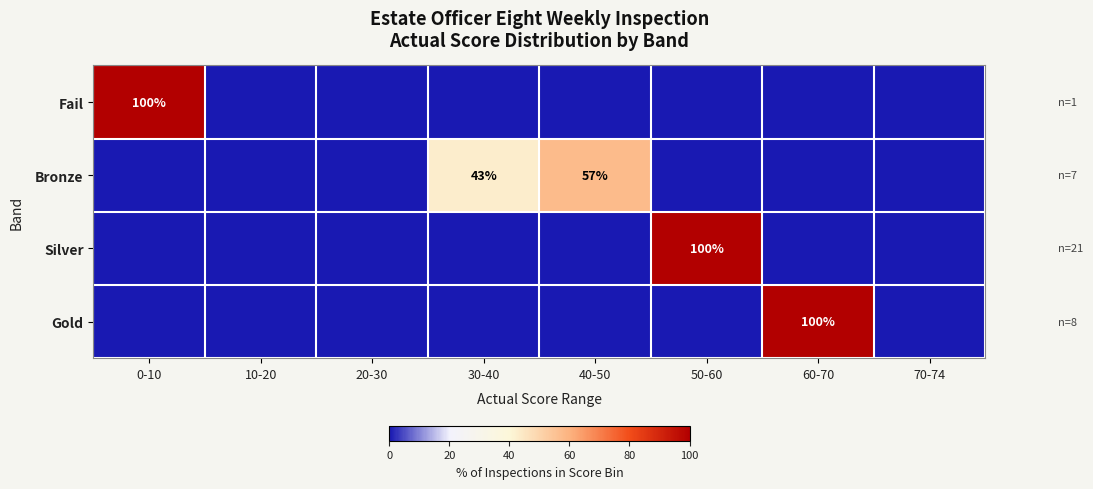

Is it true that Gold equals 100 at 60-70?

True